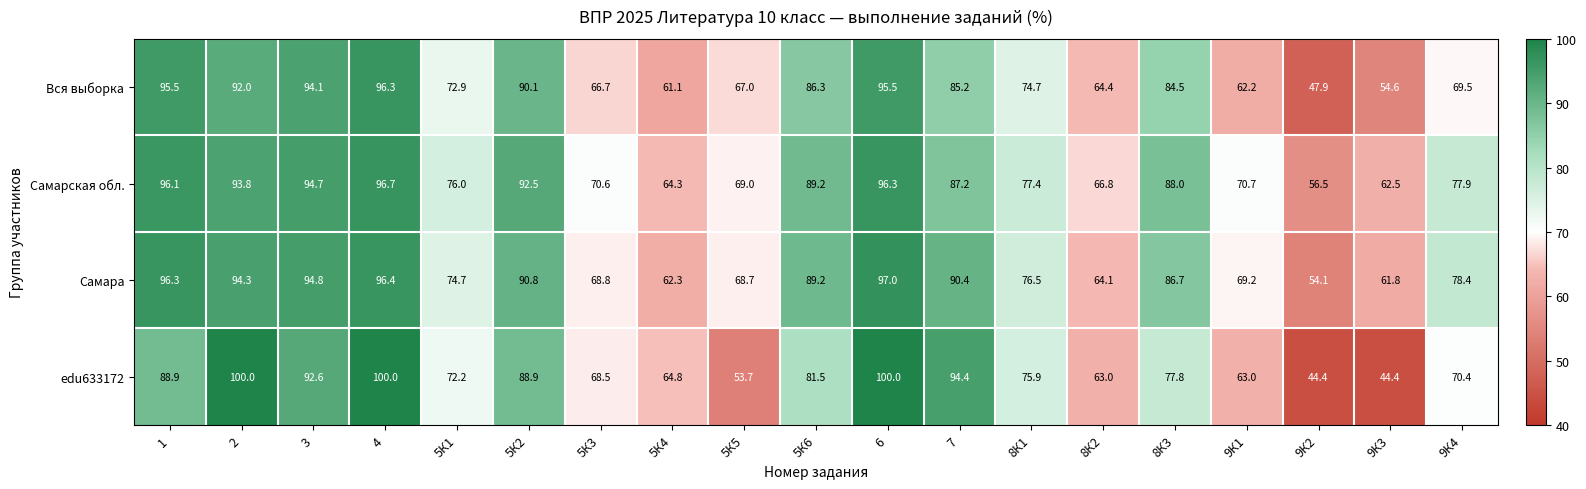

What is the approximate value of Вся выборка at 9К4?

69.5